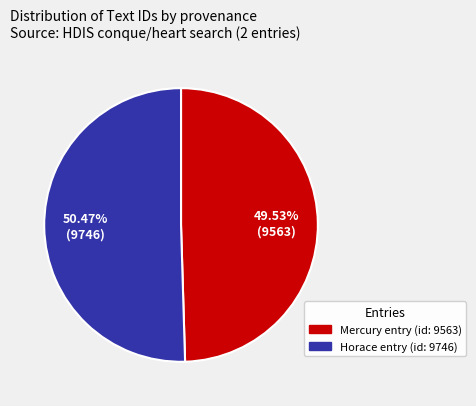

Between Horace entry (id: 9746) and Mercury entry (id: 9563), which is larger?

Horace entry (id: 9746)